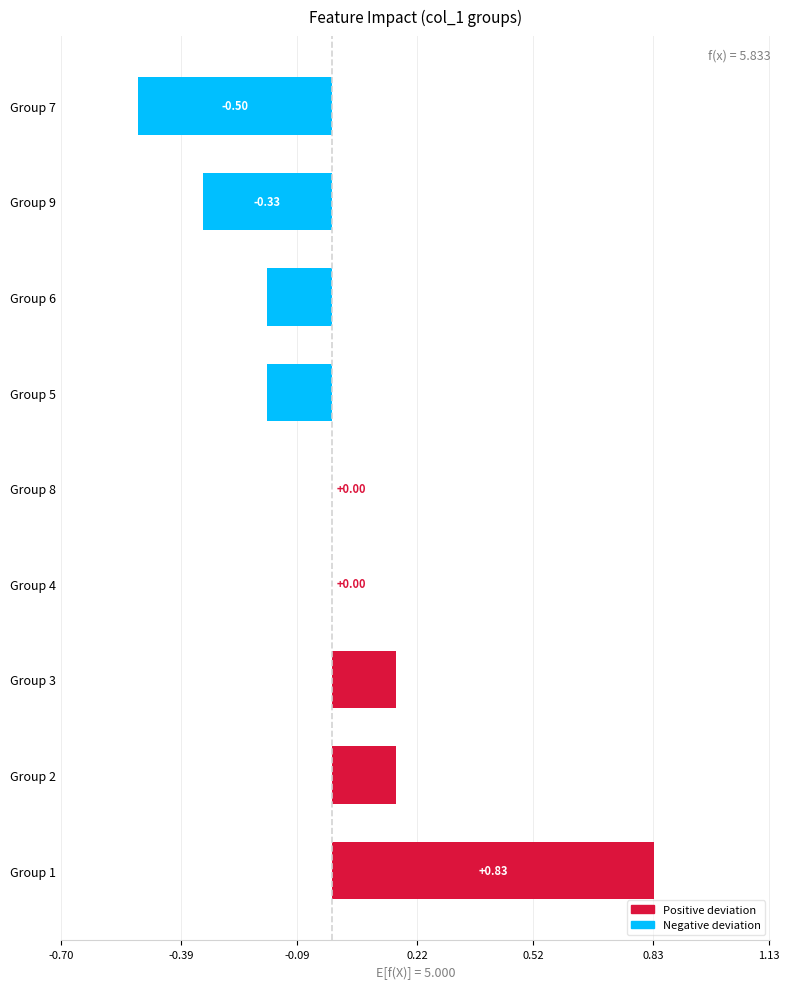

What is the change in value from Group 1 to Group 4?

-0.8